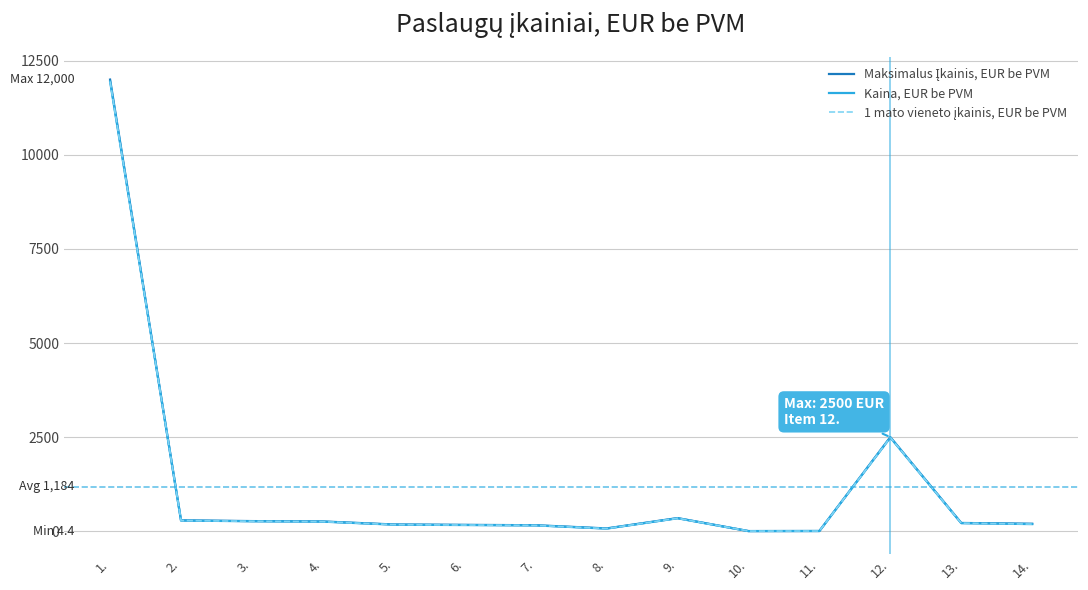

Reading left to right, what are all the values shown in this chart?

Maksimalus Įkainis, EUR be PVM: 12000.0	290.0	270.0	260.0	180.0	170.0	160.0	75.0	350.0	4.5	6.5	2500.0	220.0	200.0
Kaina, EUR be PVM: 11950.0	285.0	265.0	255.0	175.0	165.0	155.0	70.0	345.0	4.4	6.4	2490.0	215.0	190.0
1 mato vieneto įkainis, EUR be PVM: 11950.0	285.0	265.0	255.0	175.0	165.0	155.0	70.0	345.0	4.4	6.4	2490.0	215.0	190.0